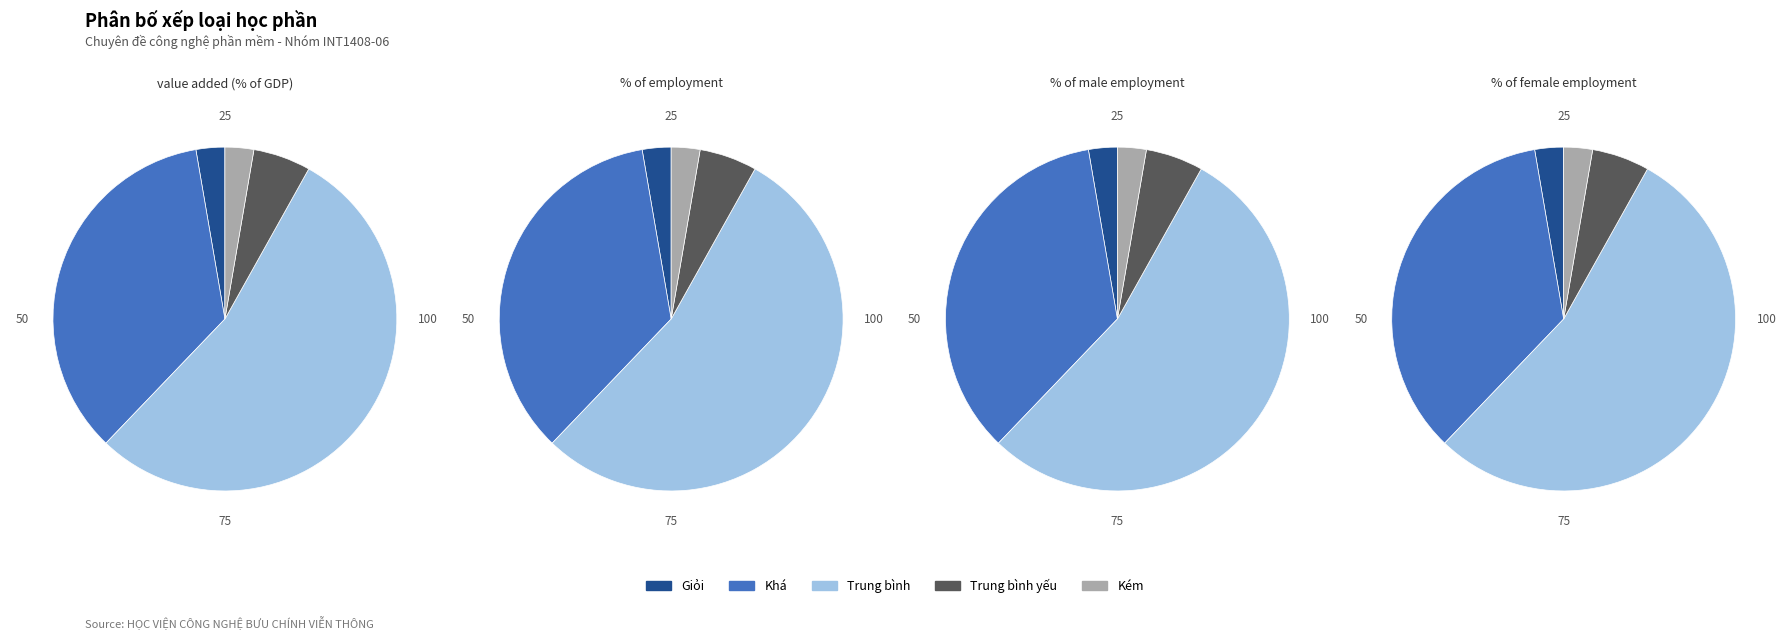

How many segments does this pie chart have?

5